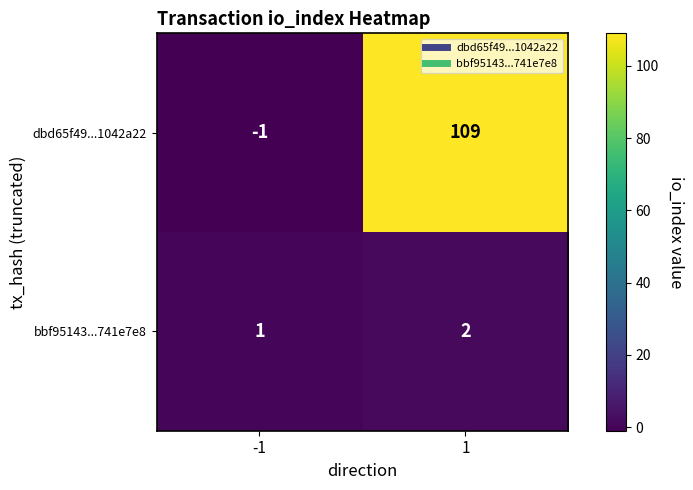

Count the number of data series in this chart.

2